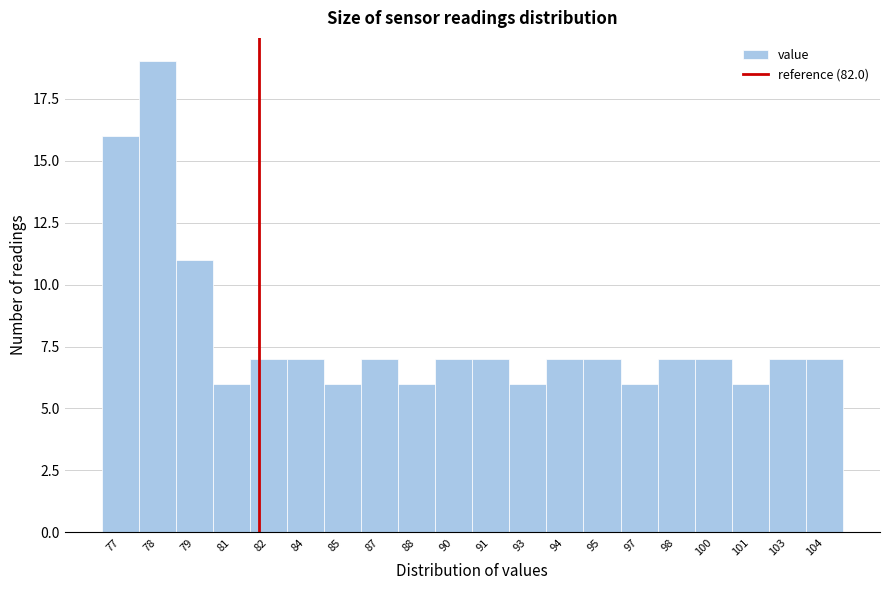

Reading left to right, what are all the values shown in this chart?

77=16	78=19	79=11	81=6	82=7	84=7	85=6	87=7	88=6	90=7	91=7	93=6	94=7	95=7	97=6	98=7	100=7	101=6	103=7	104=7